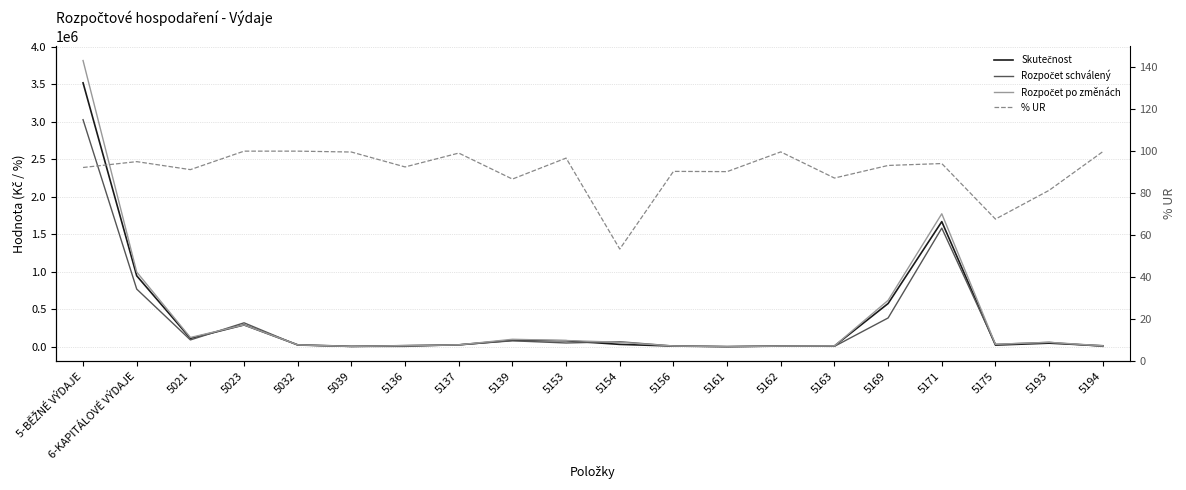

Which series has the largest range (max minus min)?

Rozpočet po změnách